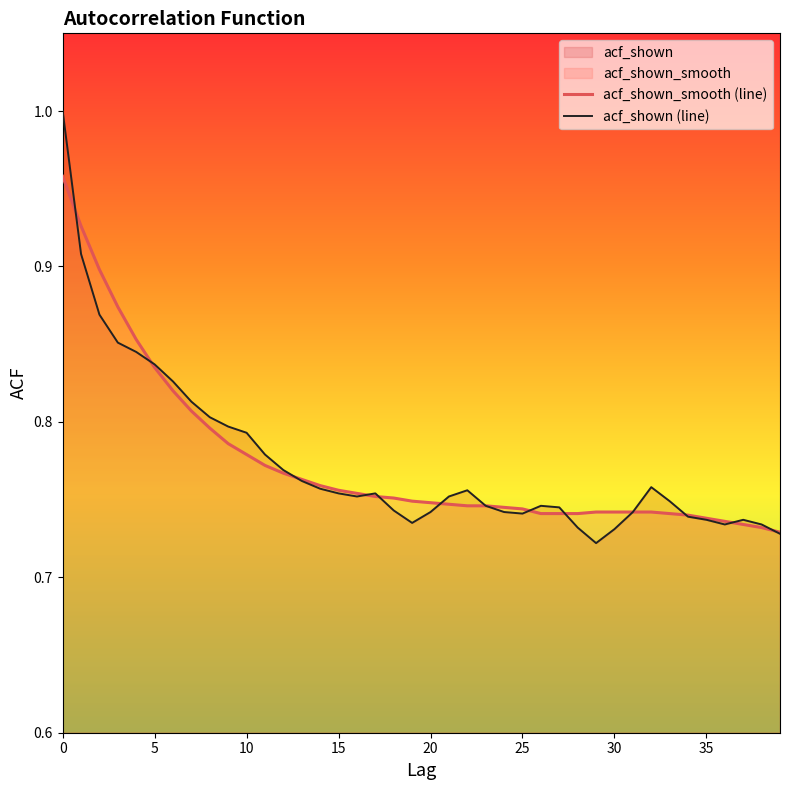

Which series has the widest spread of values?

acf_shown (line)